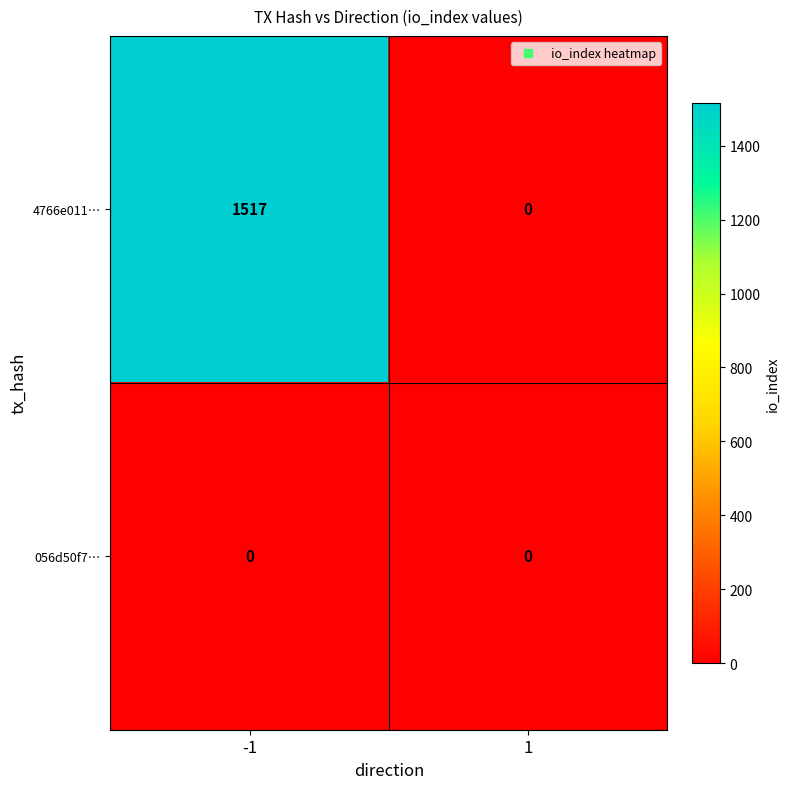

What is the sum of the 4766e011… values at 1 and -1?

1517